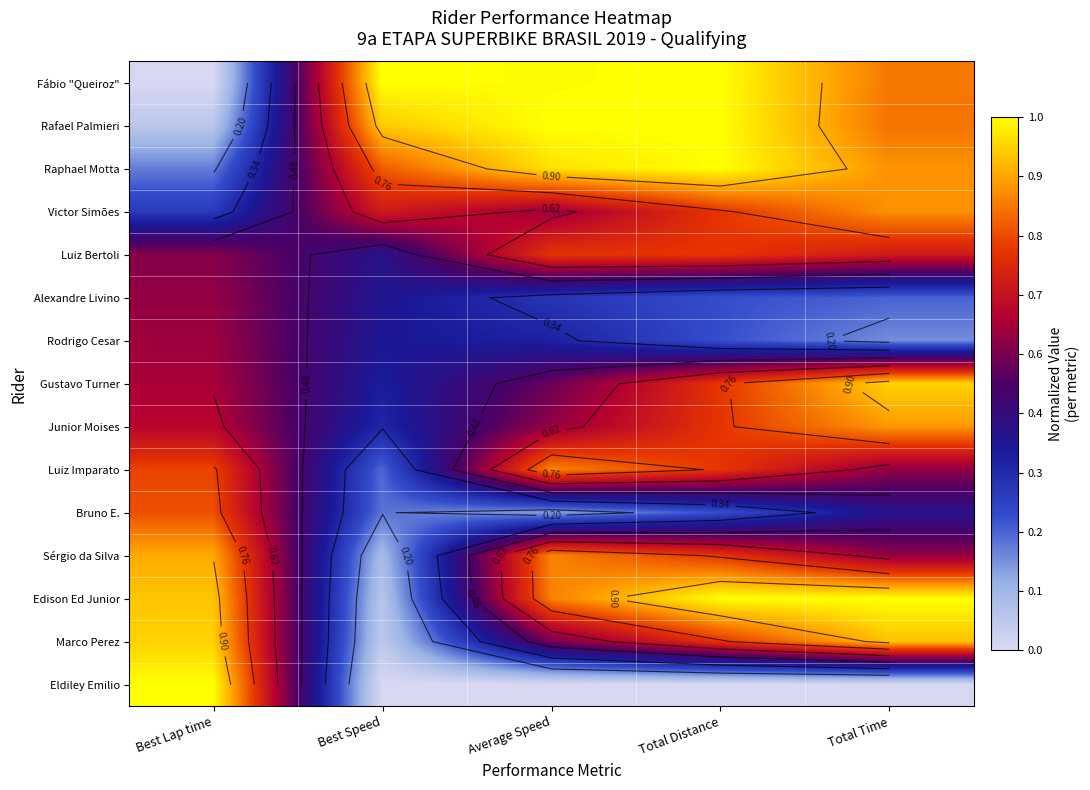

How many data points does each series have?

5